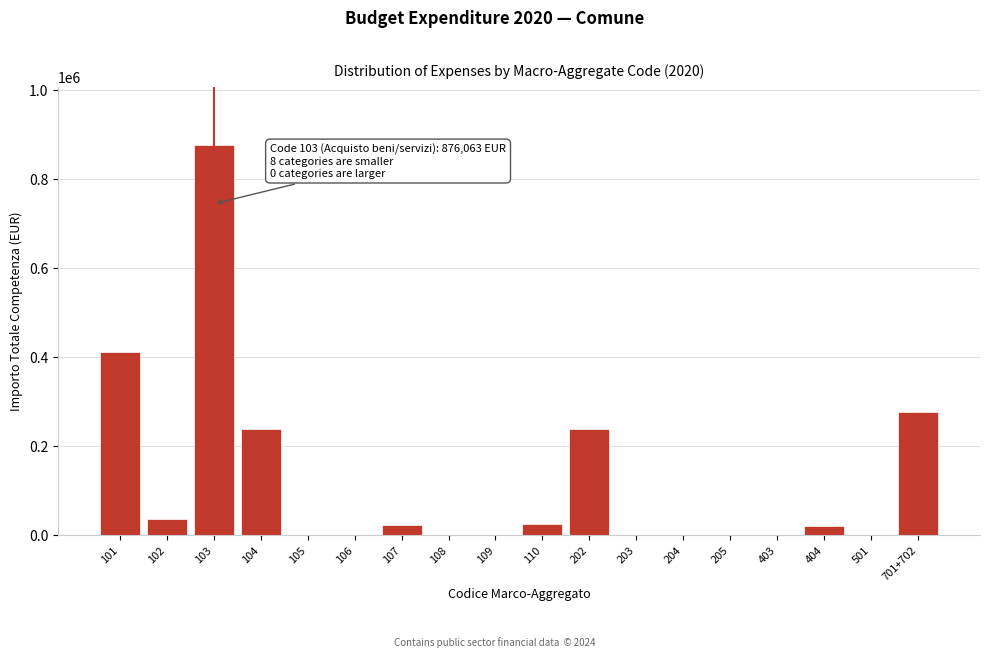

Is it true that the value at 204 is 0.0?

True